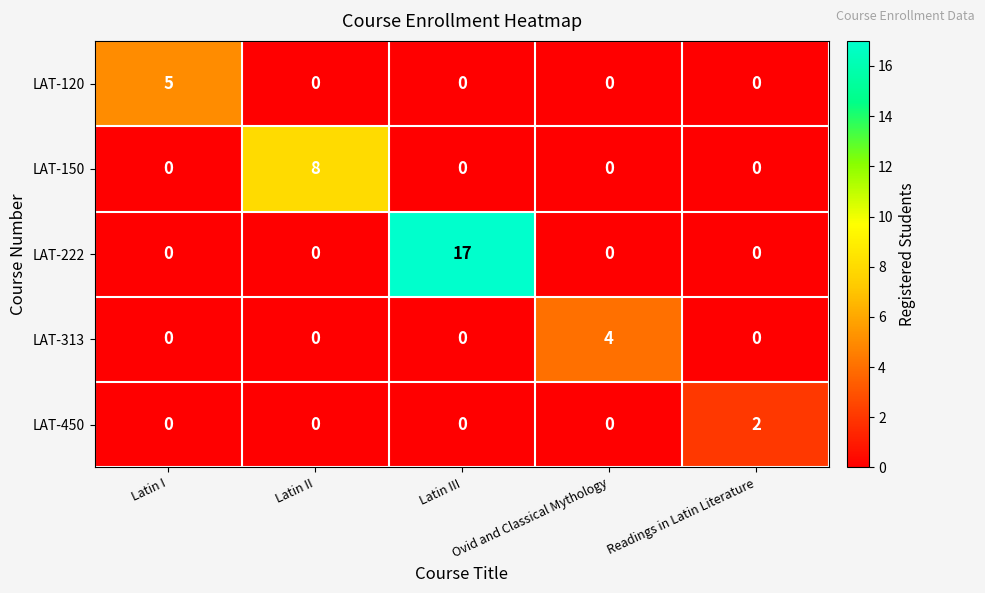

Is it true that LAT-150 equals 5 at Latin III?

False